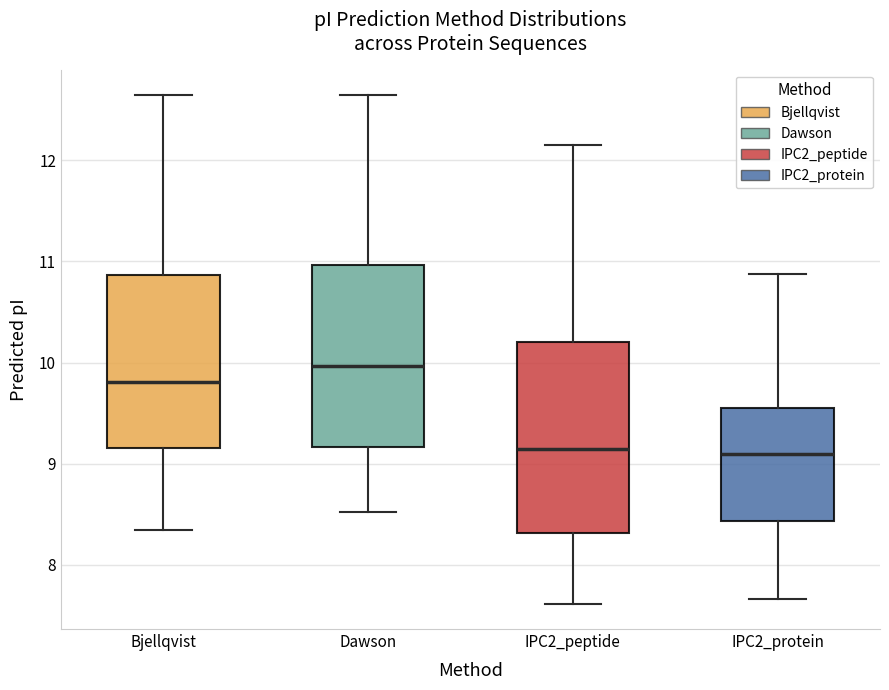

Reading left to right, transcribe this box plot: for each box, give where its median line is, the range the box spans, and where its two whiskers end, as read against the y-axis. The values are not printed on the chart, so give them approximately, as read against the axis.

Bjellqvist: median 9.8, box 9.2 to 10.9, whiskers 8.3 to 12.6
Dawson: median 10.0, box 9.2 to 11.0, whiskers 8.5 to 12.6
IPC2_peptide: median 9.1, box 8.3 to 10.2, whiskers 7.6 to 12.1
IPC2_protein: median 9.1, box 8.4 to 9.5, whiskers 7.7 to 10.9